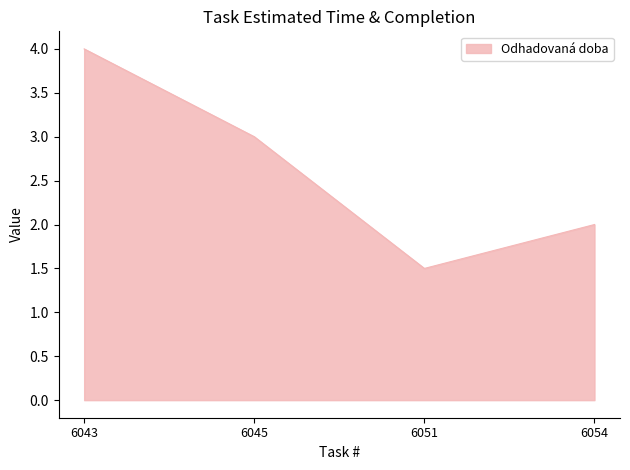

List the labels in order of value, smallest first.

6051, 6054, 6045, 6043